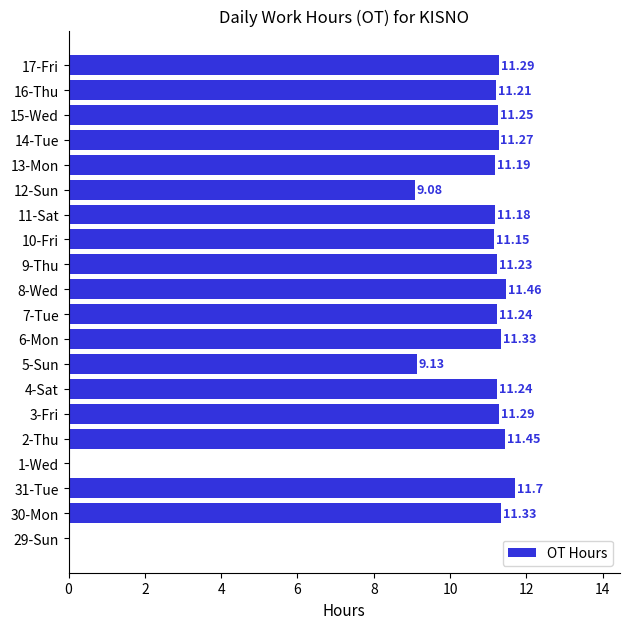

How many positive values are there?

18